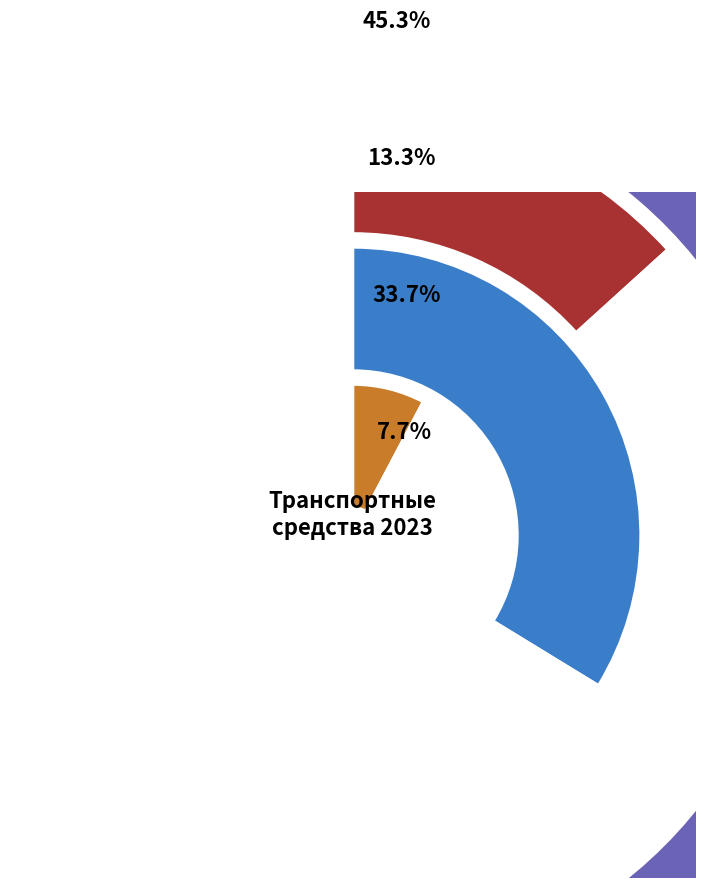

Does 2022 account for over 50% of the chart?

No